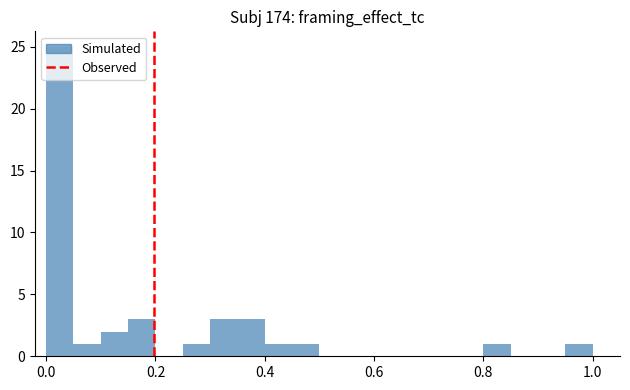

Read against the x-axis, roughly where is the centre of the tallest bar?

0.02